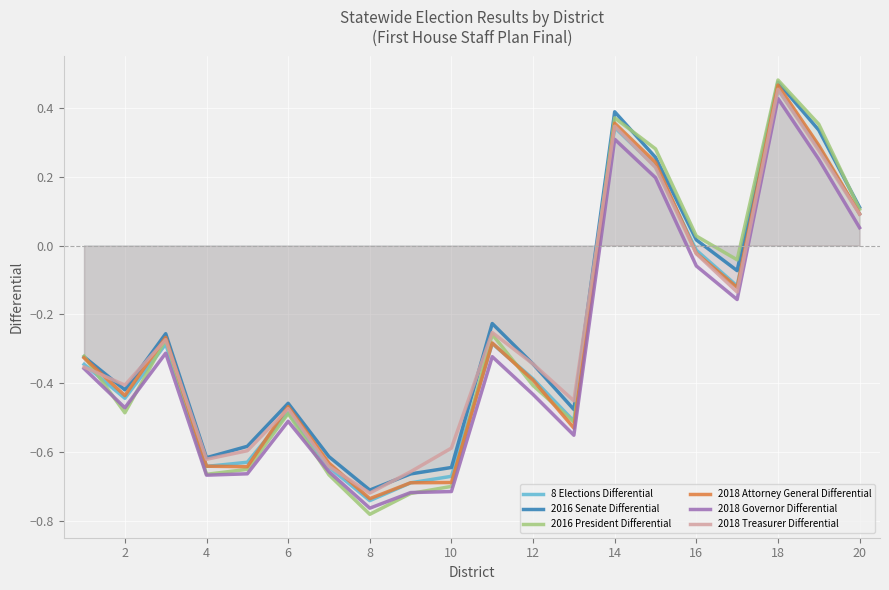

Is this an area chart (filled region under the line)?

No